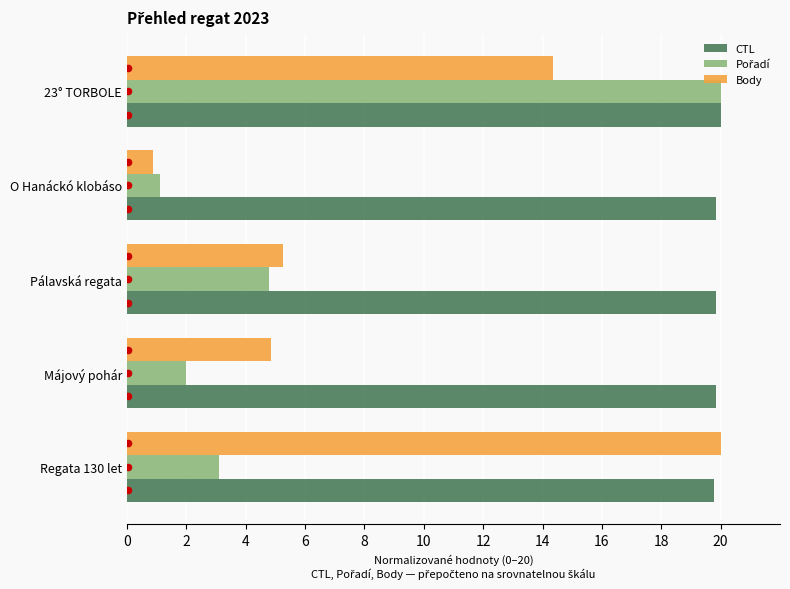

True or false: CTL has a value of 9.0 at O Hanáckó klobáso.

False